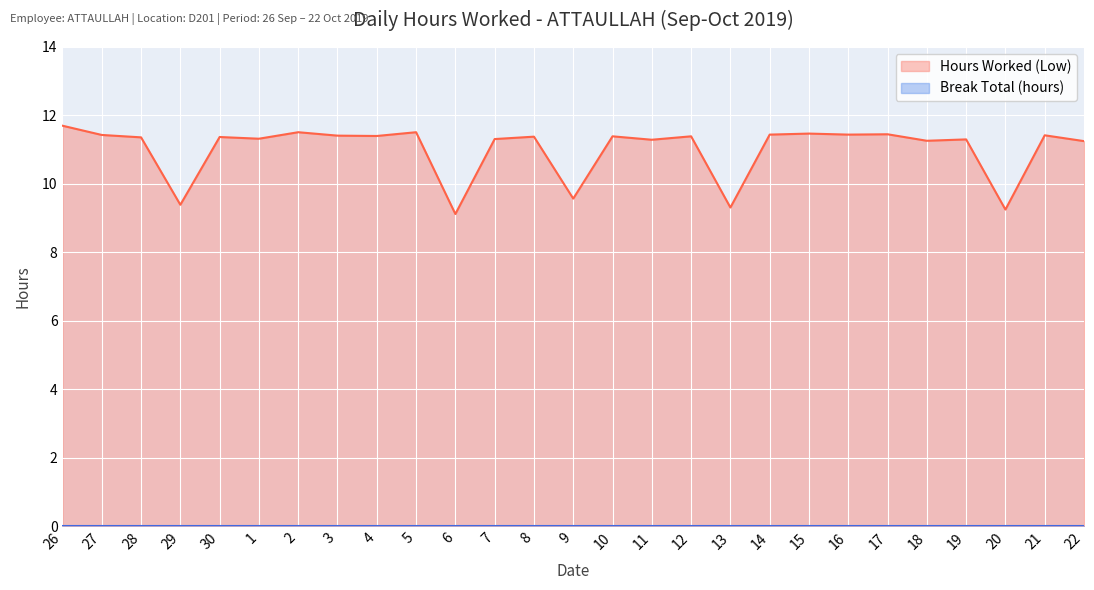

What is the total value across all series at 26?

11.7